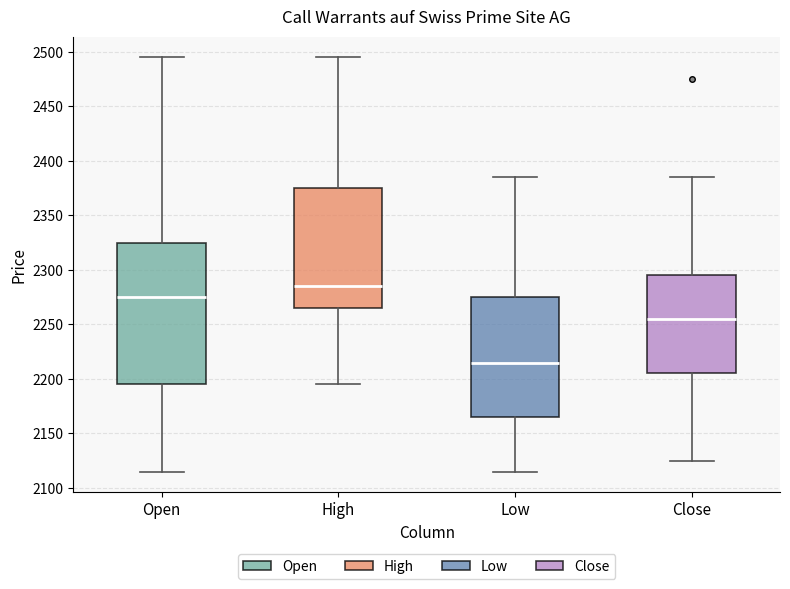

Reading left to right, transcribe this box plot: for each box, give where its median line is, the range the box spans, and where its two whiskers end, as read against the y-axis. The values are not printed on the chart, so give them approximately, as read against the axis.

Open: median 2275, box 2195 to 2325, whiskers 2115 to 2495
High: median 2285, box 2265 to 2375, whiskers 2195 to 2495
Low: median 2215, box 2165 to 2275, whiskers 2115 to 2385
Close: median 2255, box 2205 to 2295, whiskers 2125 to 2385